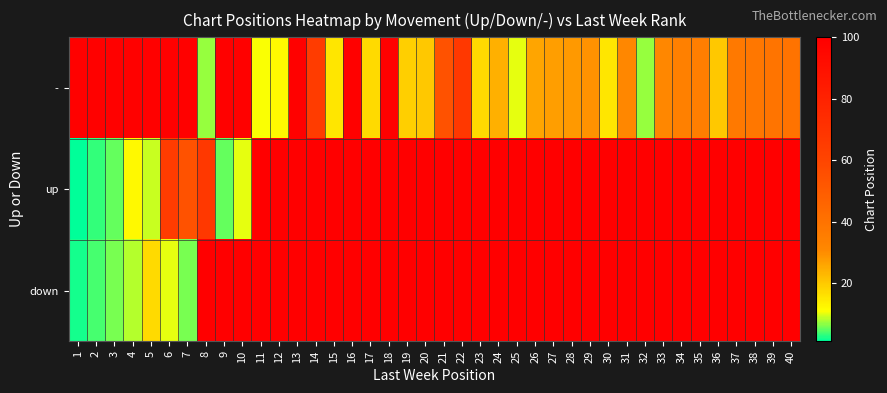

Reading left to right, transcribe all the data shown in this chart.

-: 1=99	2=99	3=99	4=99	5=99	6=99	7=99	8=7	9=99	10=99	11=11	12=12	13=99	14=65	15=15	16=99	17=17	18=99	19=19	20=20	21=54	22=67	23=17	24=24	25=10	26=26	27=27	28=28	29=29	30=15	31=31	32=7	33=31	34=34	35=35	36=20	37=37	38=38	39=39	40=40
up: 1=1	2=3	3=5	4=12	5=9	6=65	7=54	8=67	9=5	10=10	11=100	12=100	13=100	14=100	15=100	16=100	17=100	18=100	19=100	20=100	21=100	22=100	23=100	24=100	25=100	26=100	27=100	28=100	29=100	30=100	31=100	32=100	33=100	34=100	35=100	36=100	37=100	38=100	39=100	40=100
down: 1=2	2=4	3=6	4=8	5=17	6=10	7=6	8=100	9=100	10=100	11=100	12=100	13=100	14=100	15=100	16=100	17=100	18=100	19=100	20=100	21=100	22=100	23=100	24=100	25=100	26=100	27=100	28=100	29=100	30=100	31=100	32=100	33=100	34=100	35=100	36=100	37=100	38=100	39=100	40=100